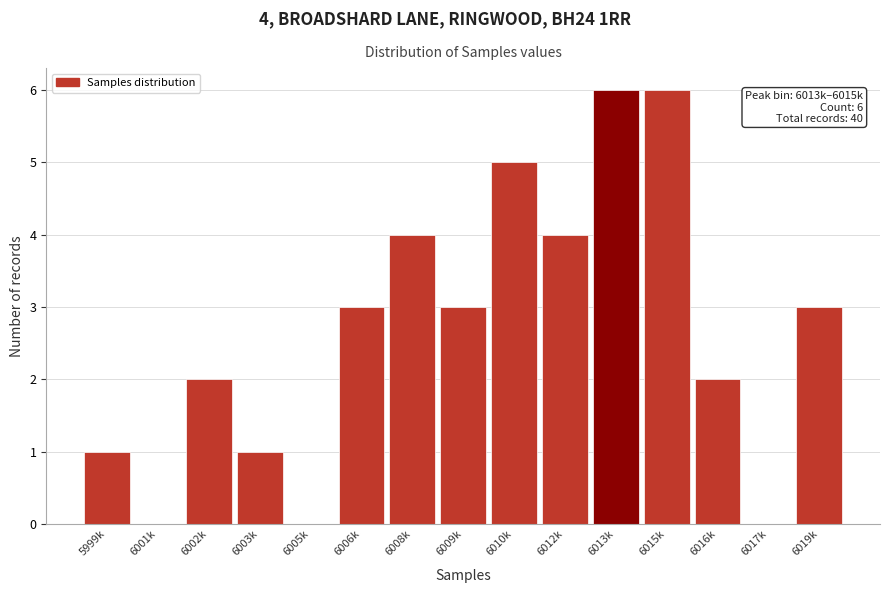

Reading left to right, extract all data points from this chart.

5999k=1	6001k=0	6002k=2	6003k=1	6005k=0	6006k=3	6008k=4	6009k=3	6010k=5	6012k=4	6013k=6	6015k=6	6016k=2	6017k=0	6019k=3